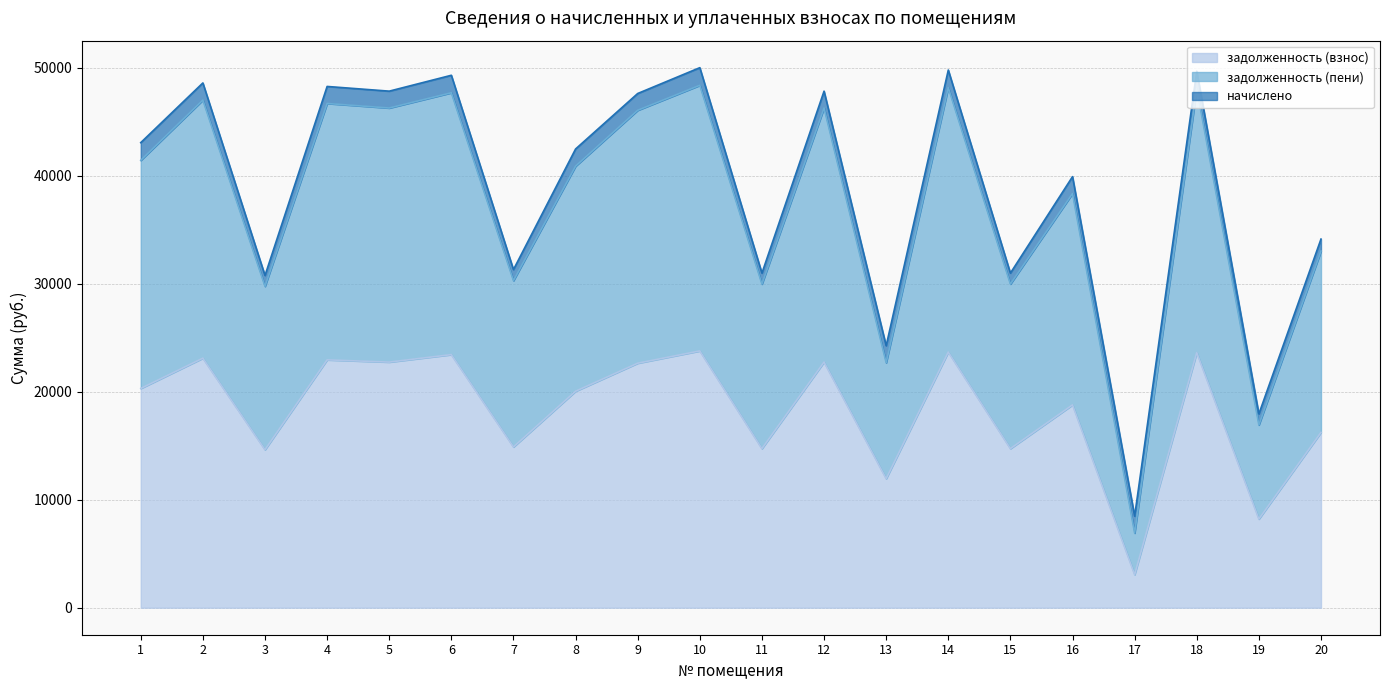

True or false: задолженность (пени) has a value of 29979.8 at 15.

True